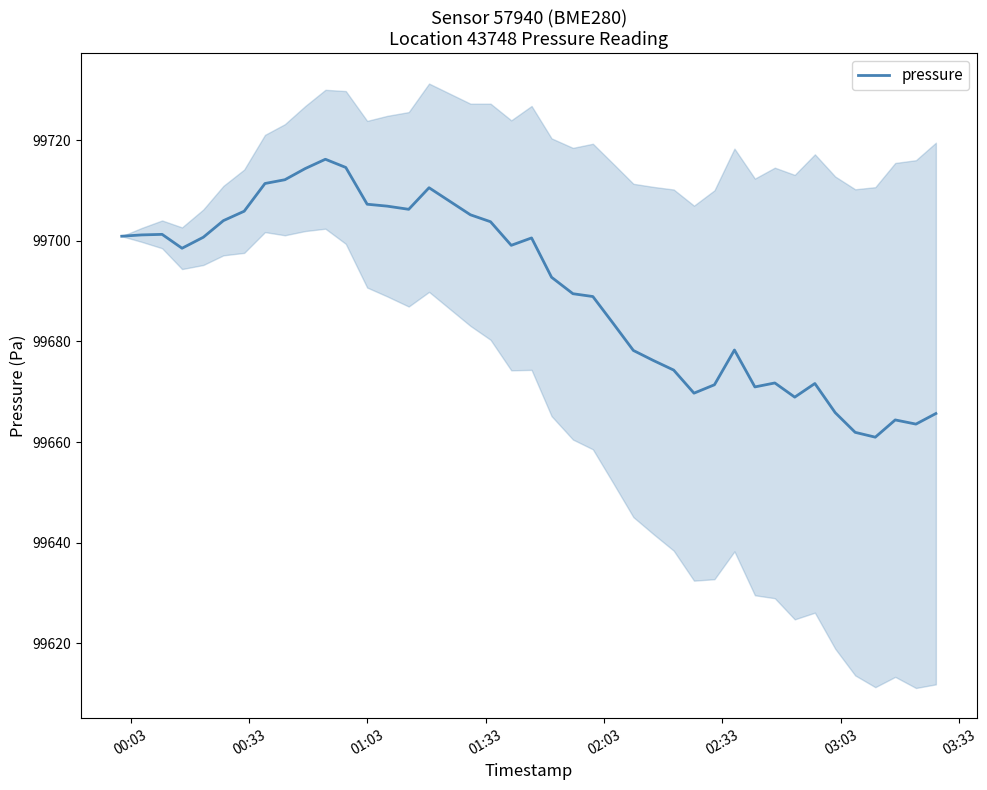

How many lines are shown in the chart?

1